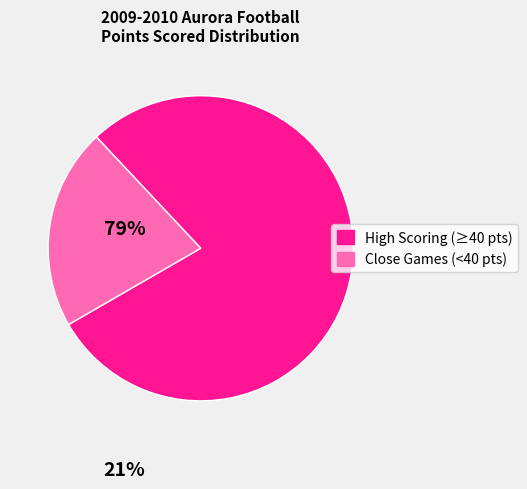

Is there a majority slice in this chart?

Yes